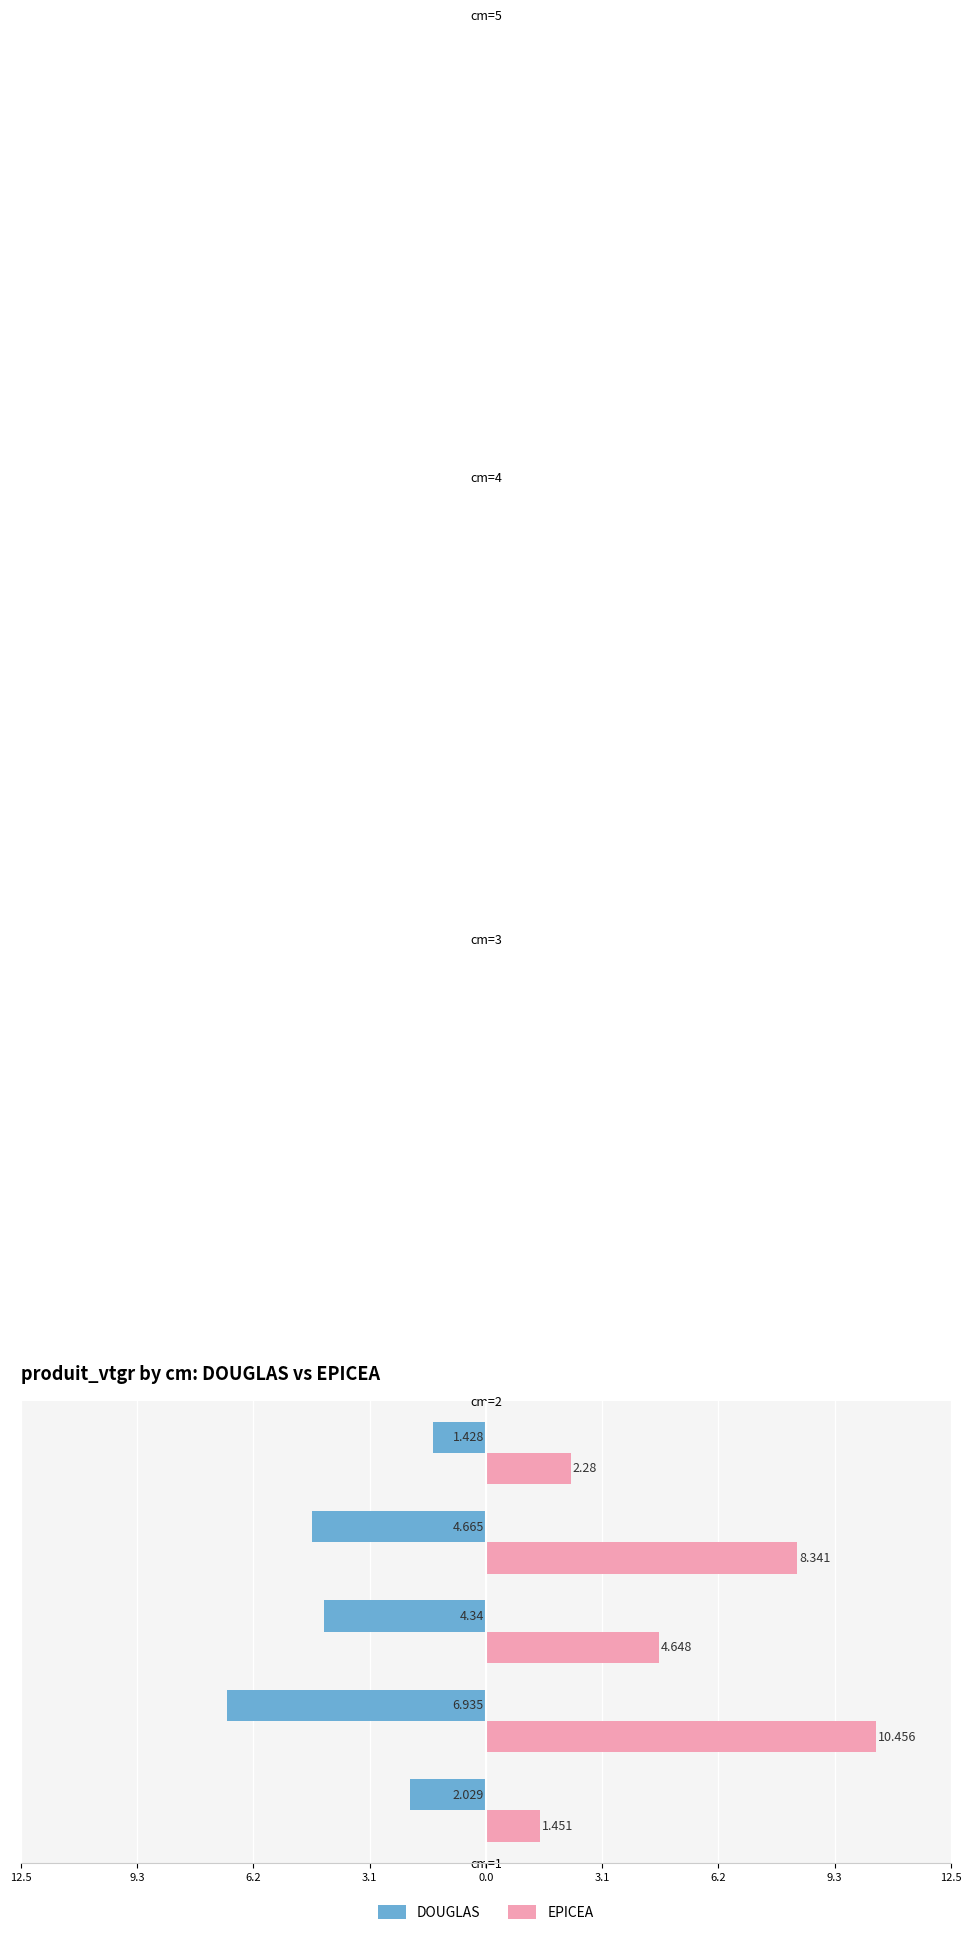

Which series has the widest spread of values?

EPICEA